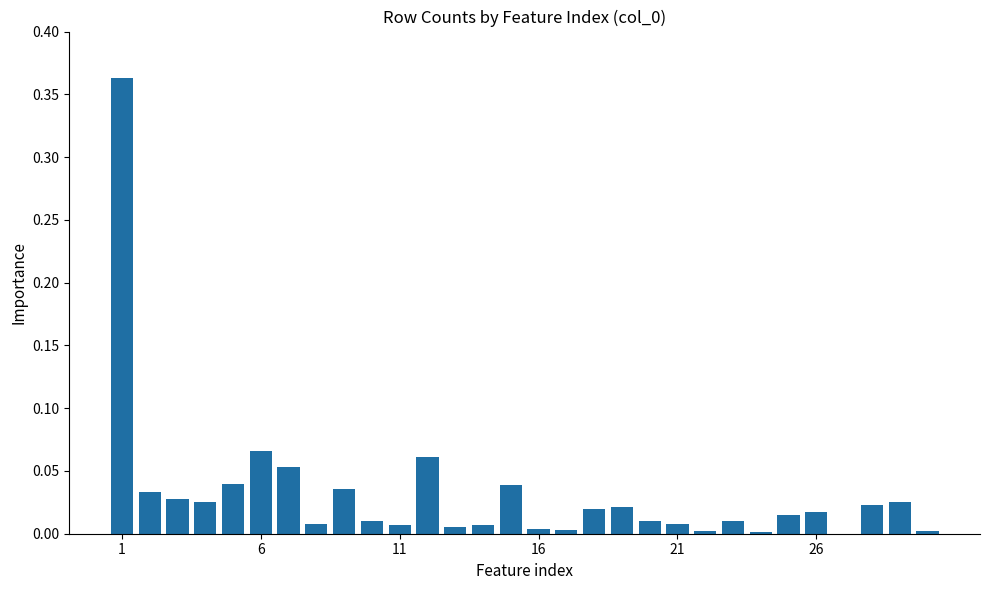

What is the sum of all values?

0.9